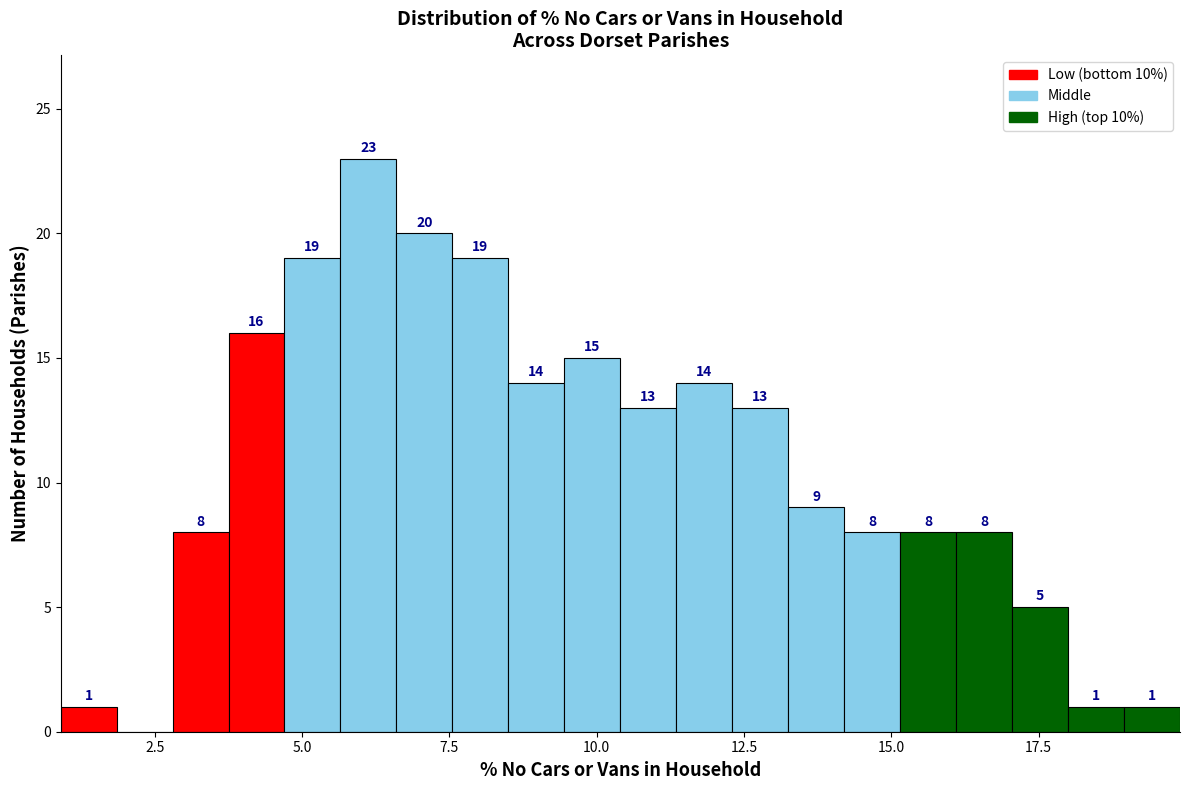

Around what value on the x-axis is the tallest bar? Give the approximate position of its centre, as read against the axis.

6.0